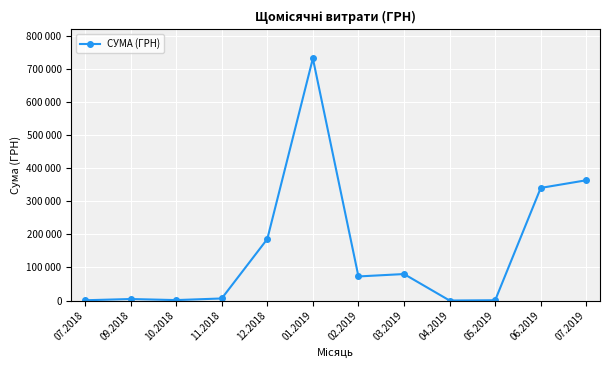

What value does the data have at 10.2018?

1320.0